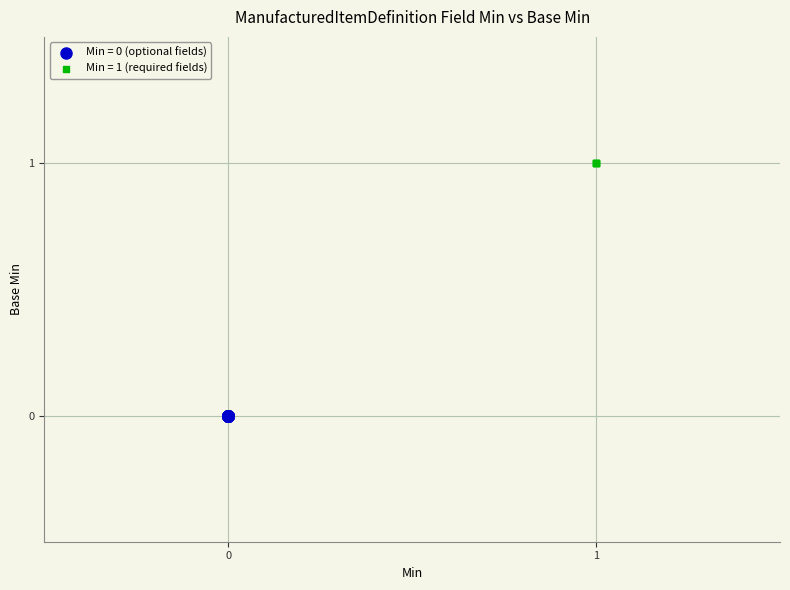

Which series reaches the maximum Y coordinate?

Min = 1 (required fields)